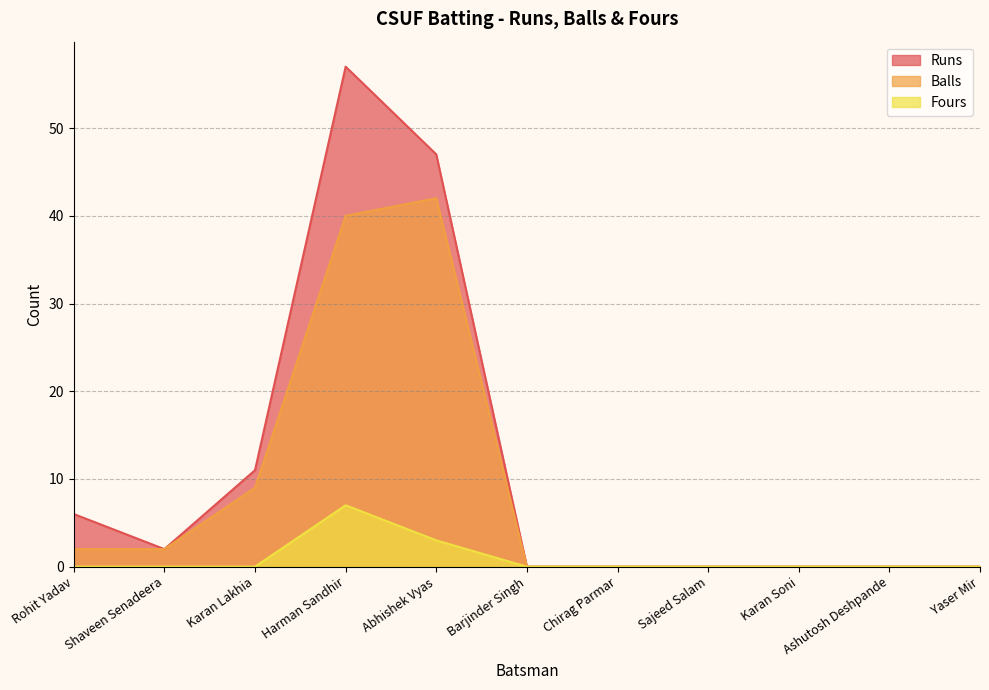

At Karan Soni, list the series in order from largest to smallest.

Runs, Balls, Fours